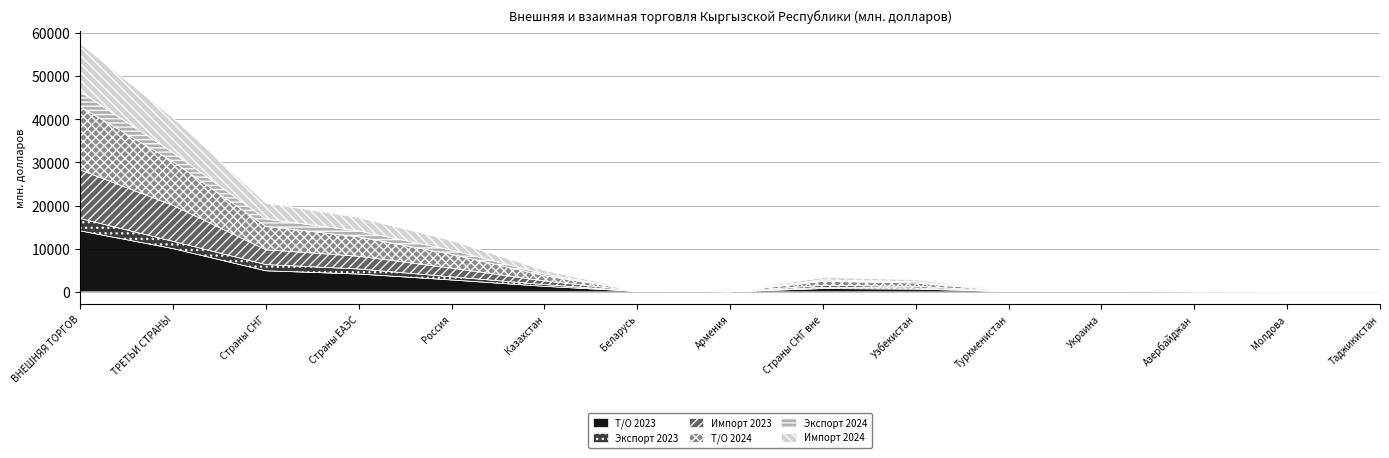

True or false: Т/О 2023 has a value of 4121.0 at Страны ЕАЭС.

True